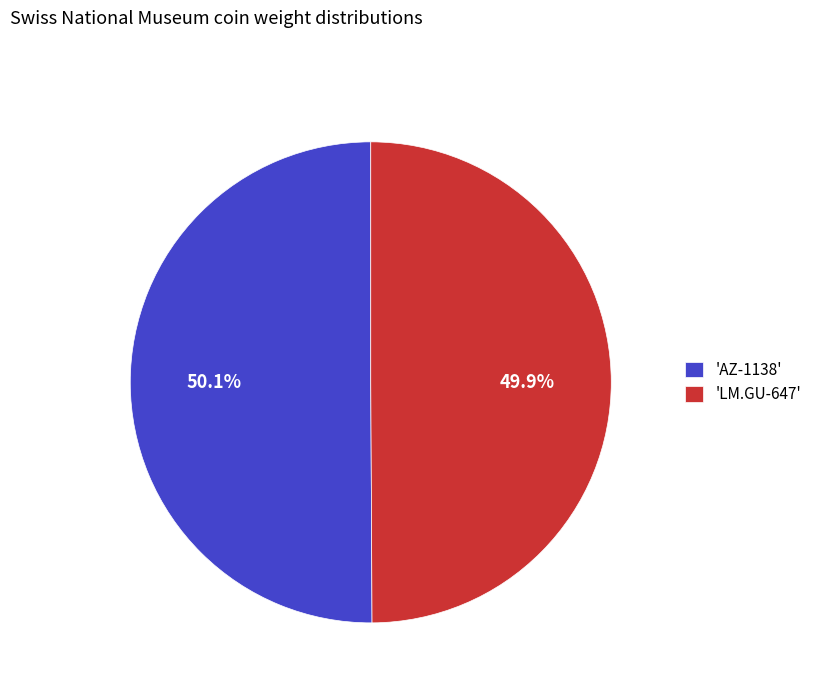

Is there a majority slice in this chart?

Yes